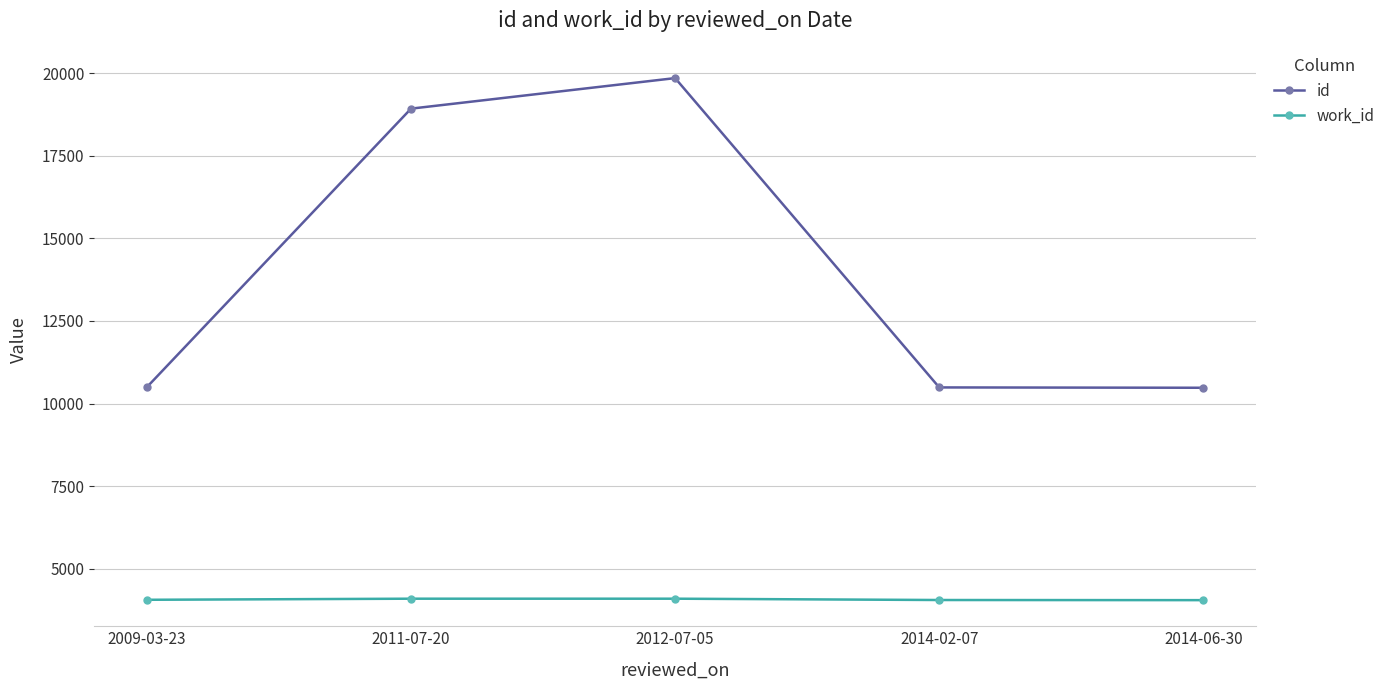

The value of id at 2011-07-20 is 30089. True or false?

False